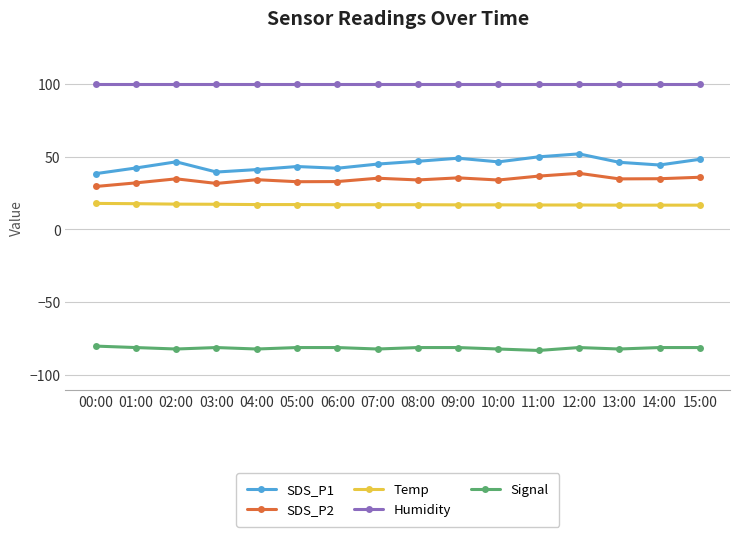

Which series has the widest spread of values?

SDS_P1